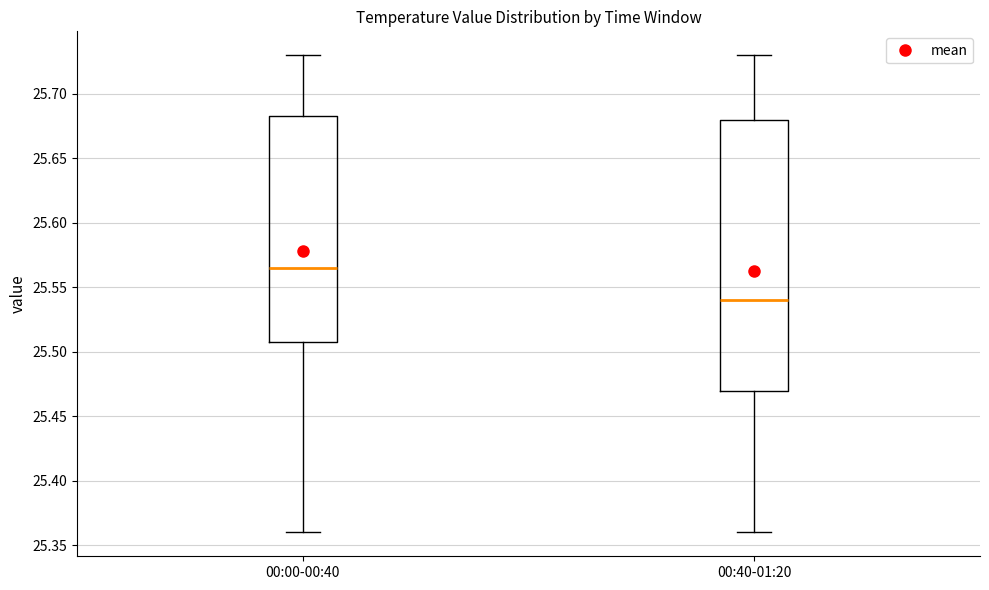

Where does the lower whisker of the box for 00:00-00:40 end on the y-axis? The values are not printed on the chart, so give them approximately, as read against the axis.

25.360